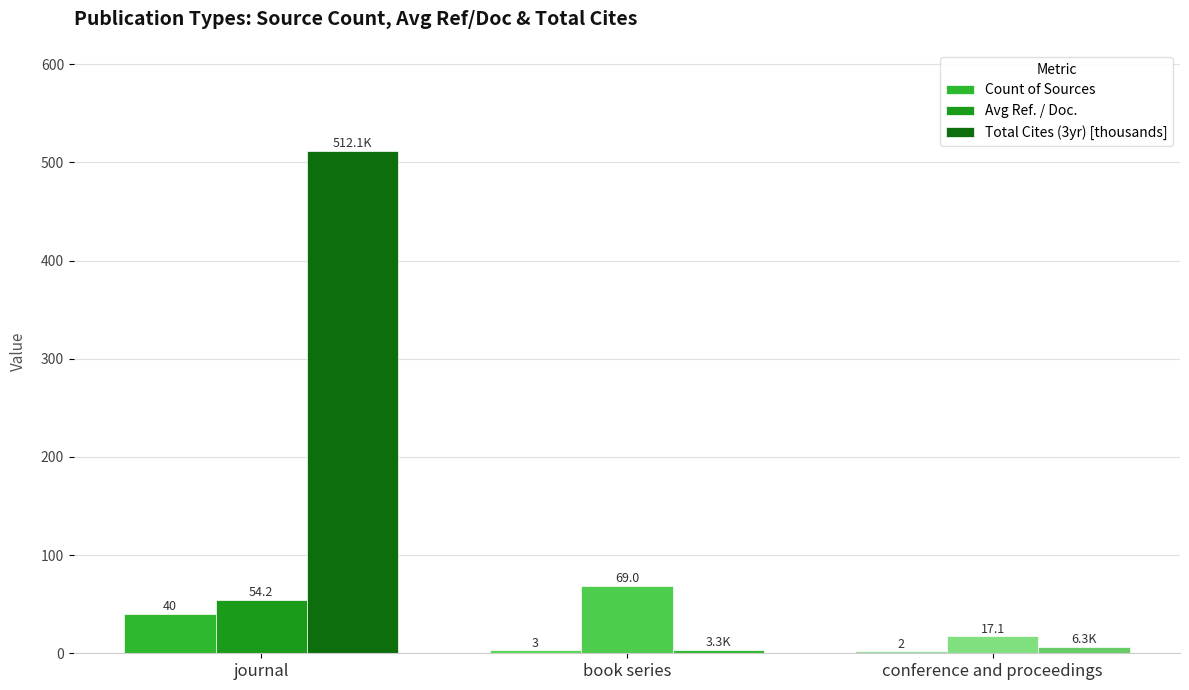

Rank the categories by Total Cites (3yr) [thousands] value from highest to lowest.

journal, conference and proceedings, book series